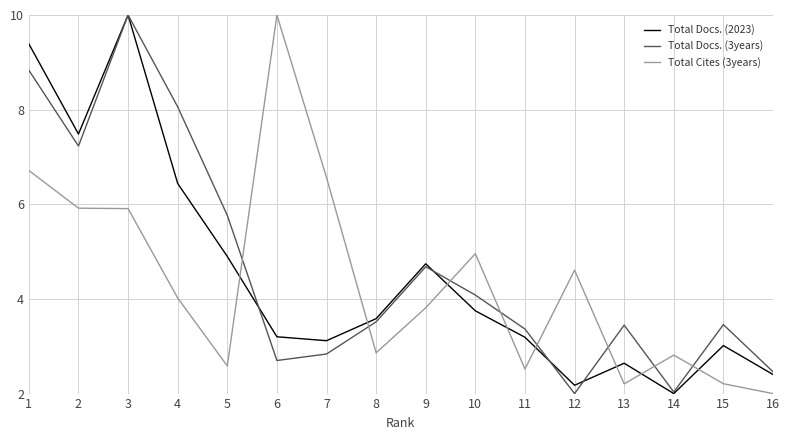

How many interior local valleys does the Total Docs. (3years) series have?

4